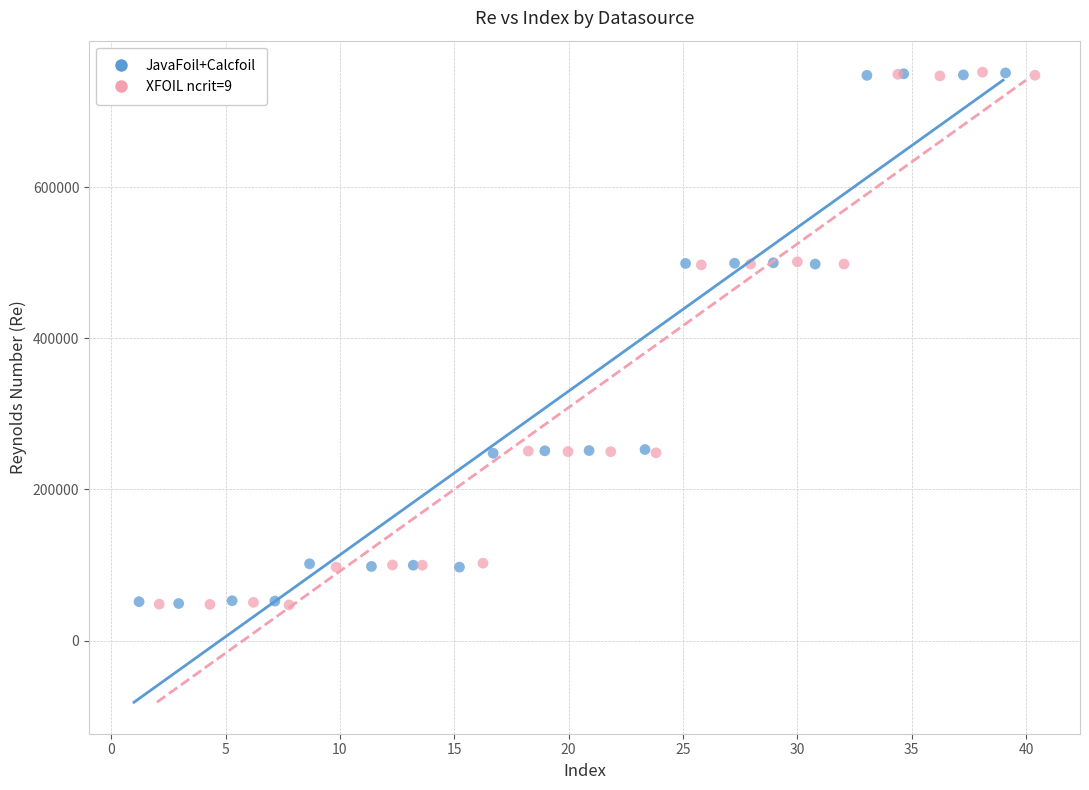

Which series has the widest spread of Y values?

XFOIL ncrit=9